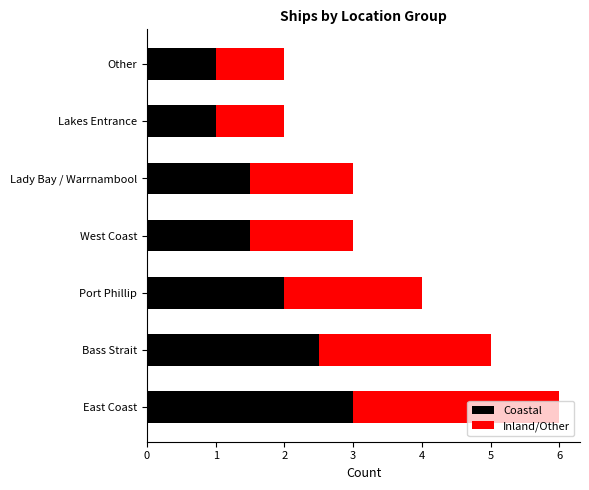

Count the number of categories in the chart.

7